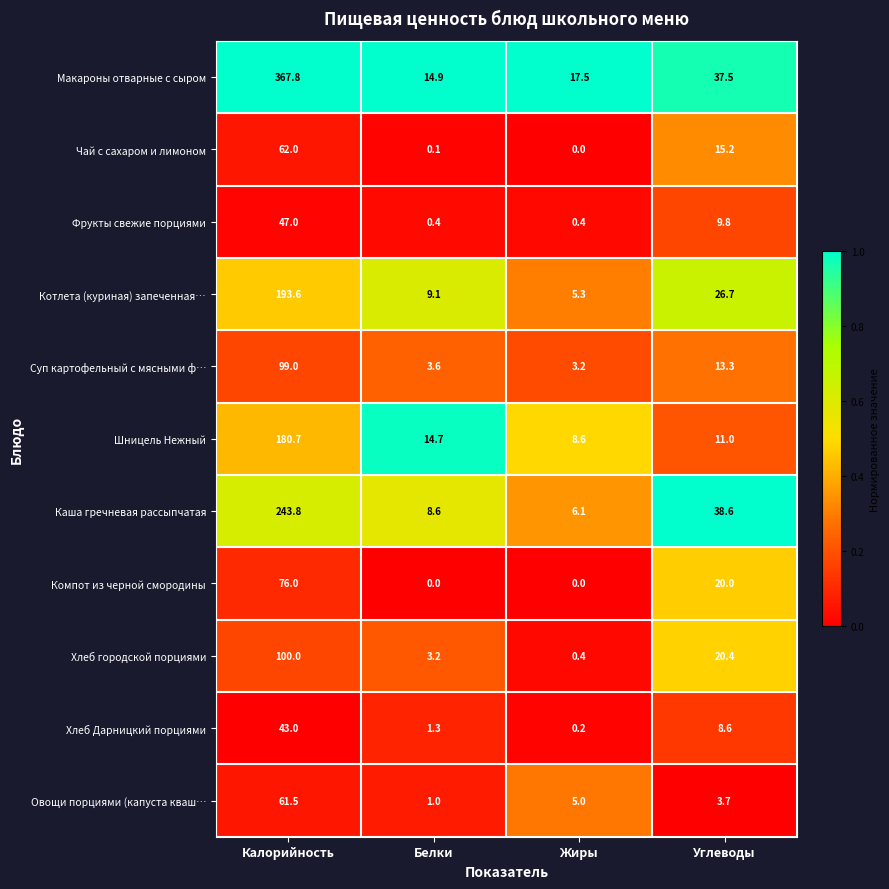

Which series changed the most between Жиры and Углеводы?

Каша гречневая рассыпчатая